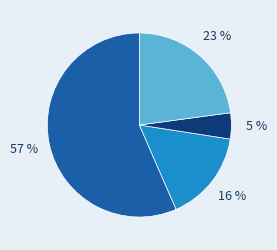

Is there a majority slice in this chart?

Yes